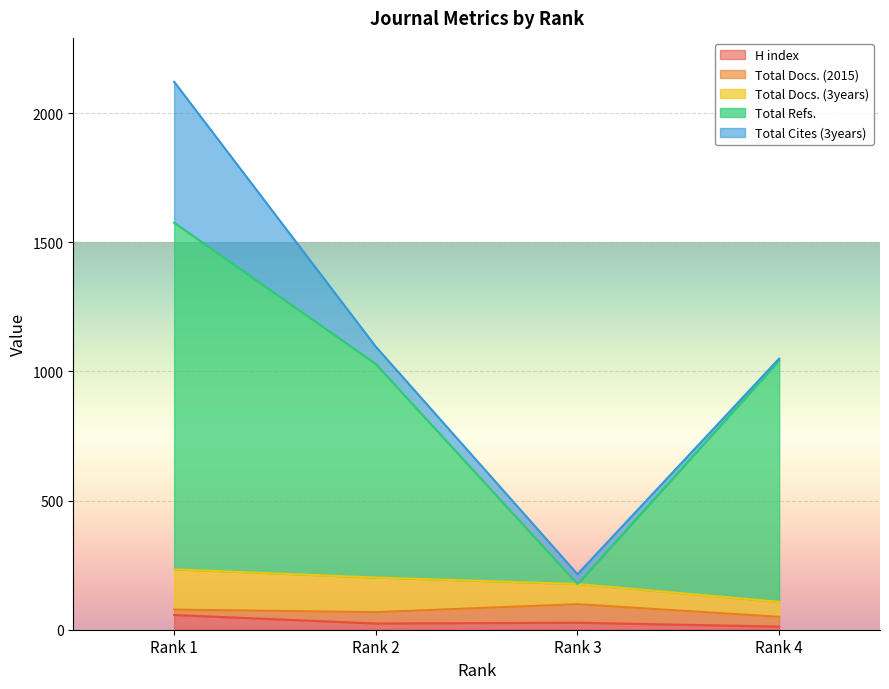

What is the sum of the Total Docs. (2015) values at Rank 2 and Rank 3?

116